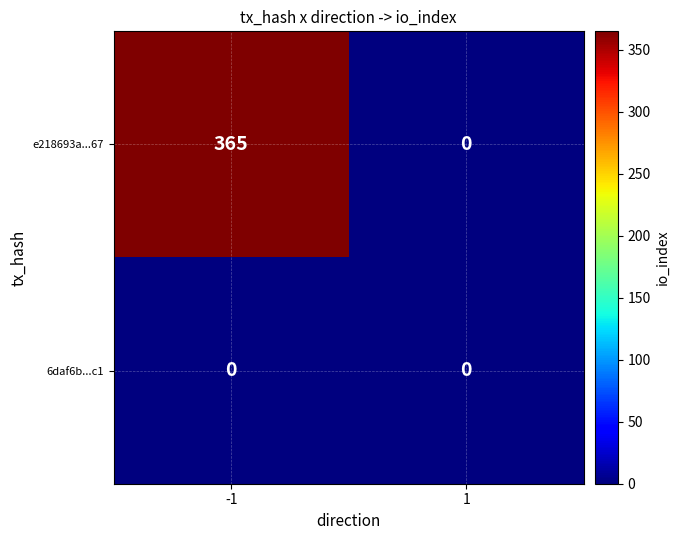

List the series in order of their peak value, lowest first.

6daf6b...c1, e218693a...67